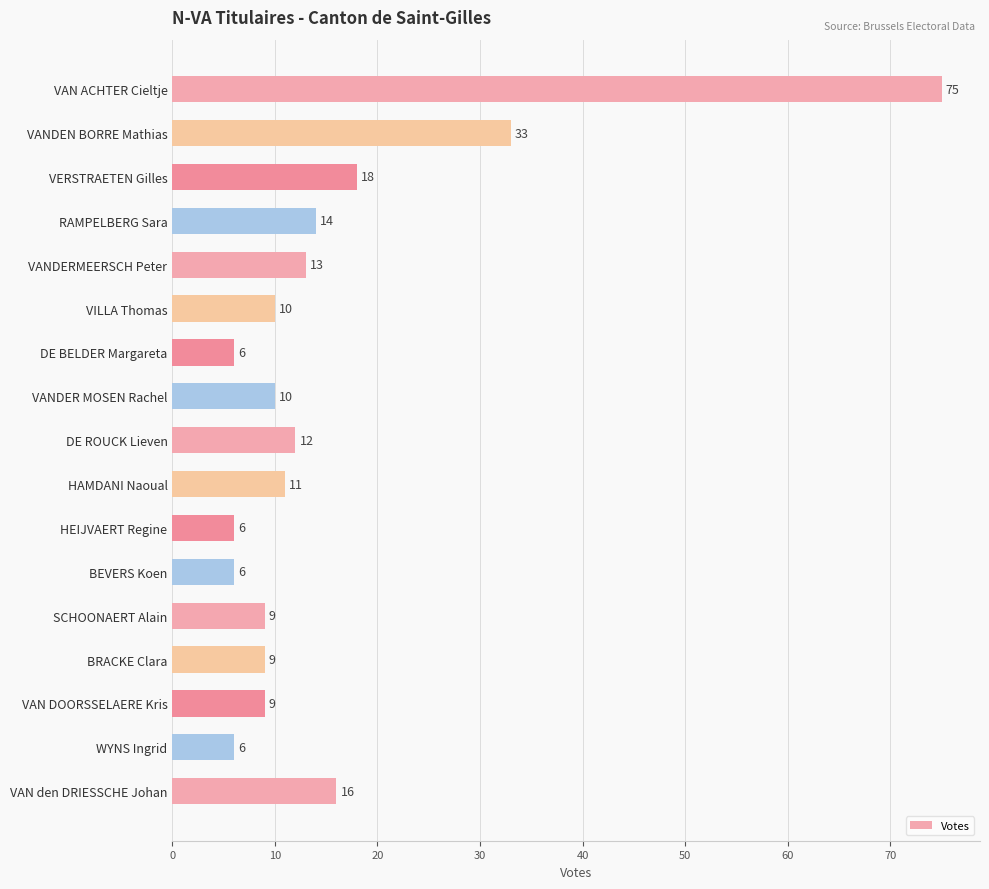

What is the smallest value displayed?

6